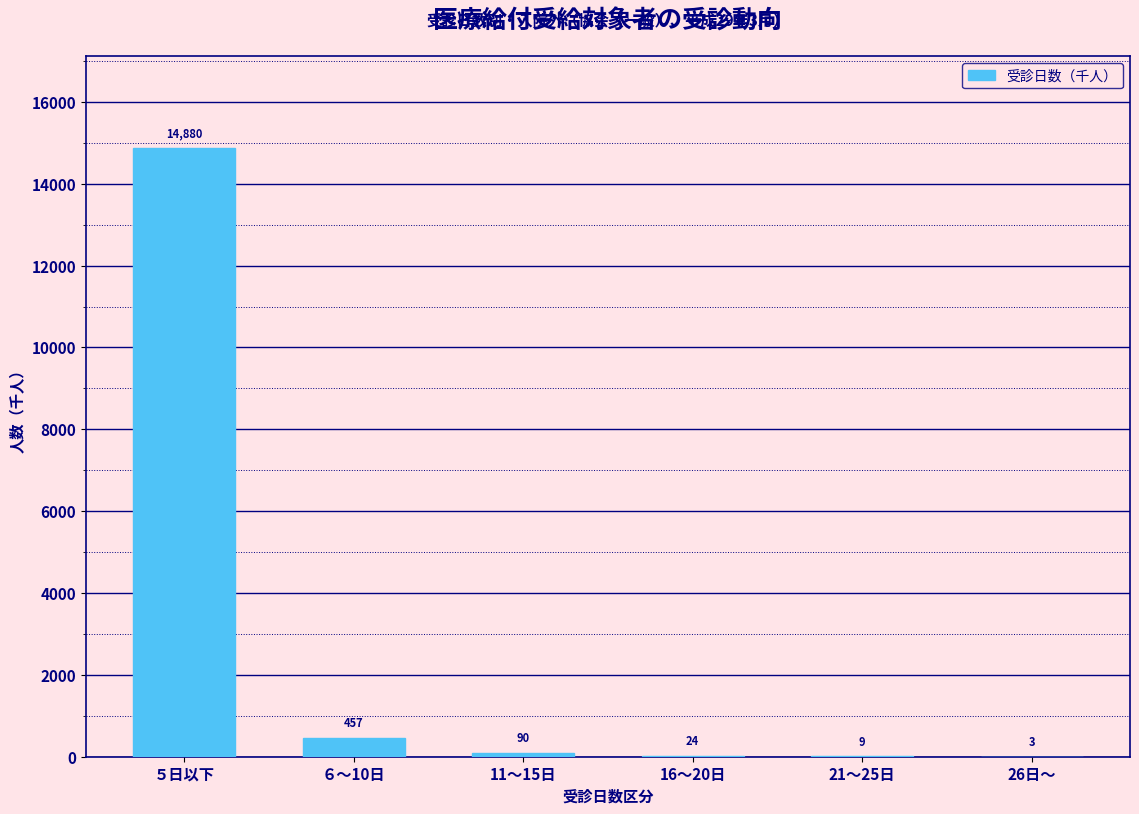

Is it true that the value at ５日以下 is 6564.7?

False